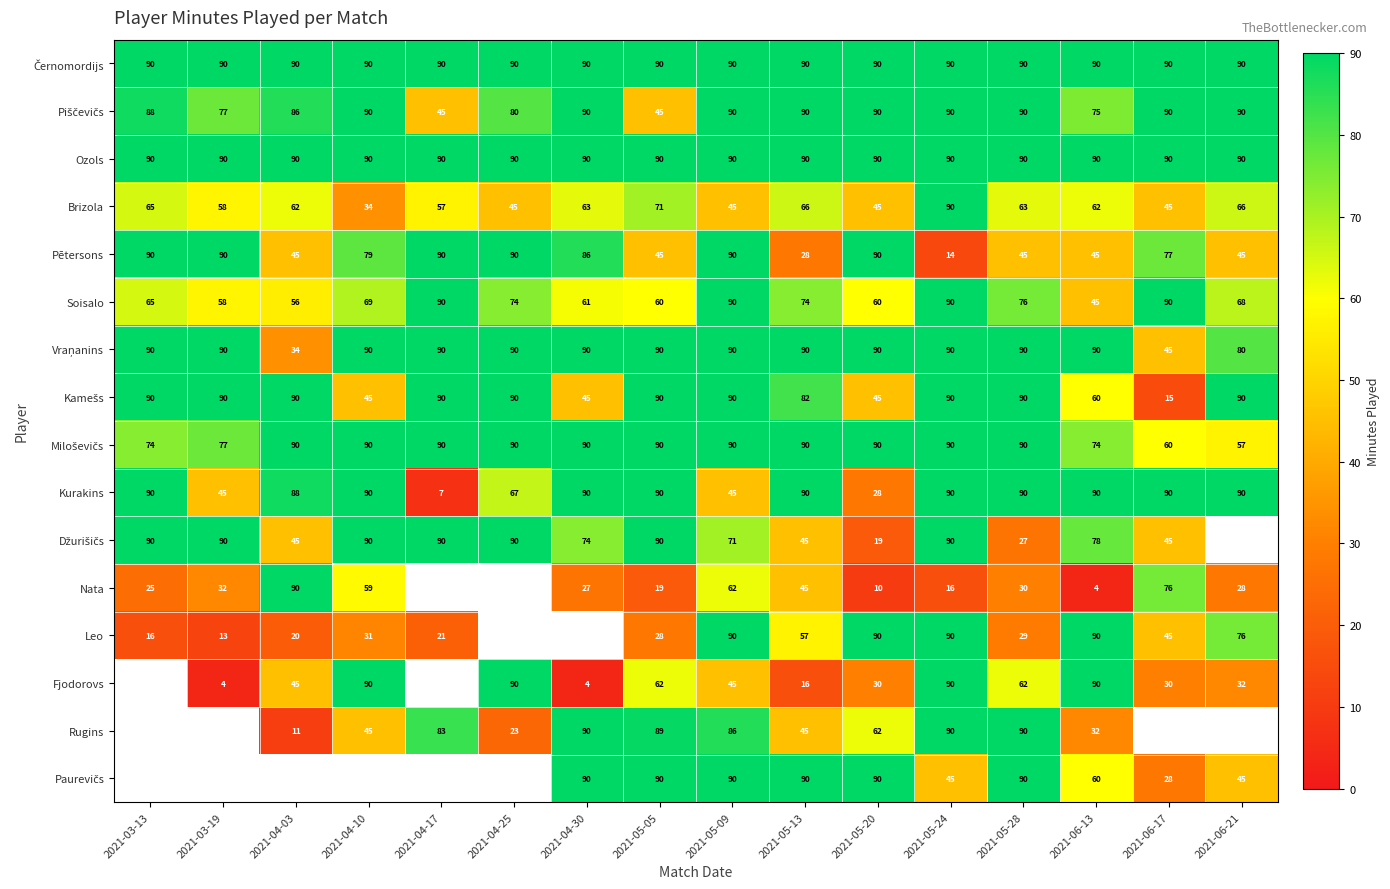

What is the difference between the highest and lowest values at 2021-05-05?

71